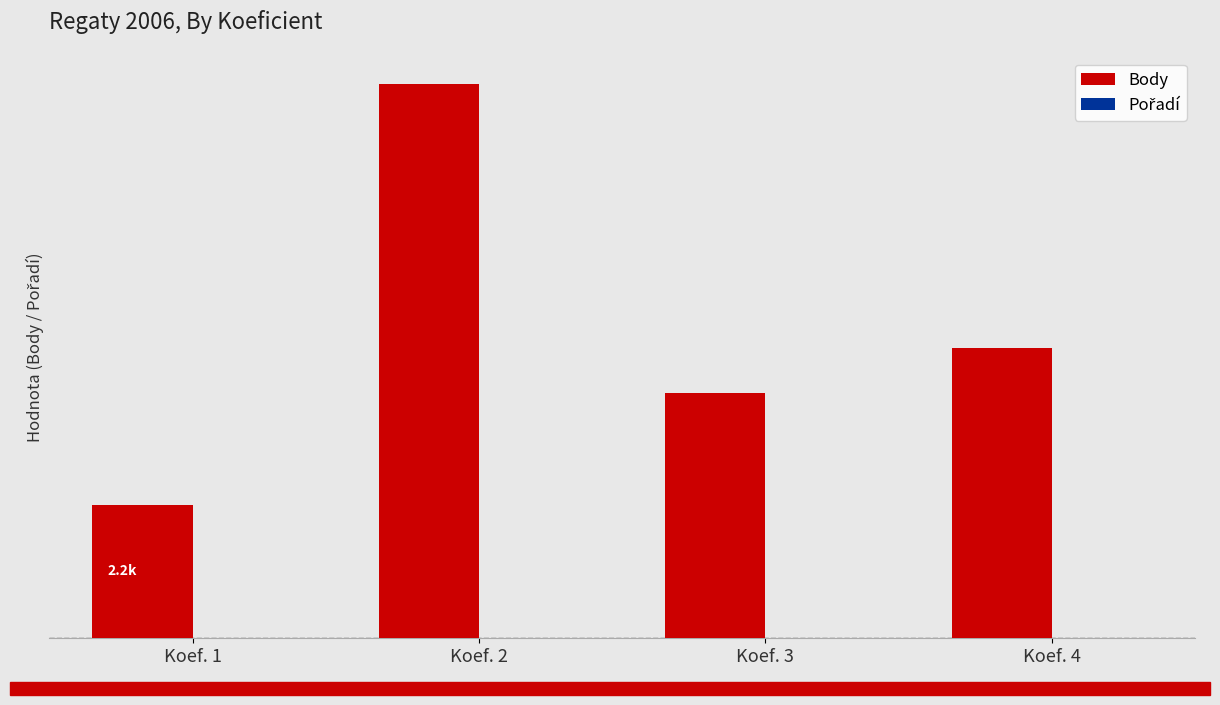

Where is Pořadí nearest to the value 3?

Koef. 4